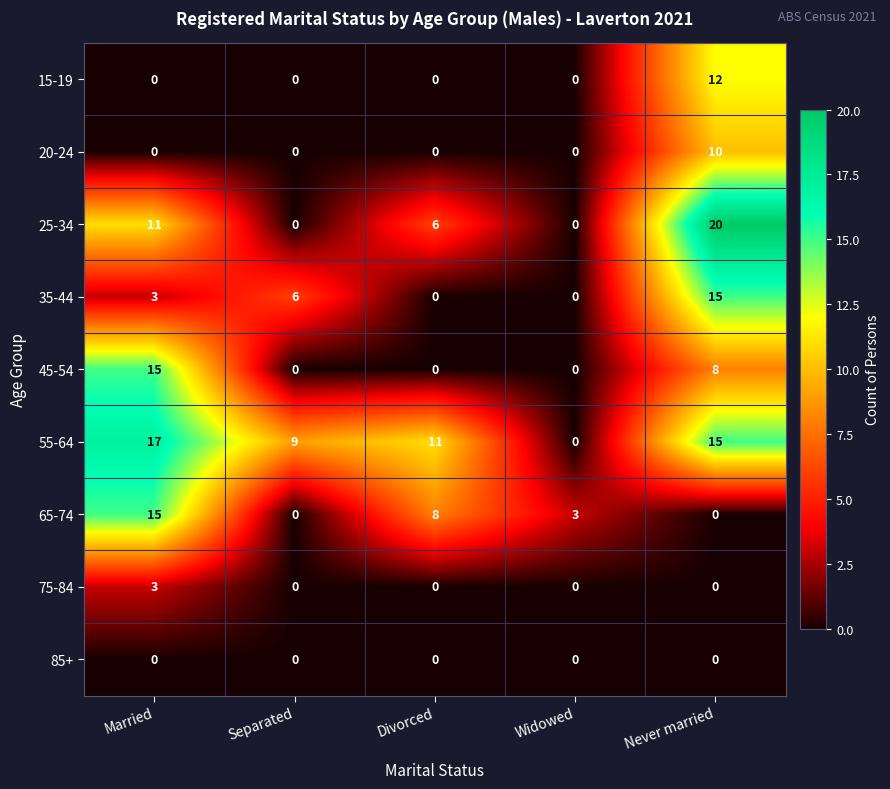

What is the difference between the second highest and minimum values in the 55-64 series?

15